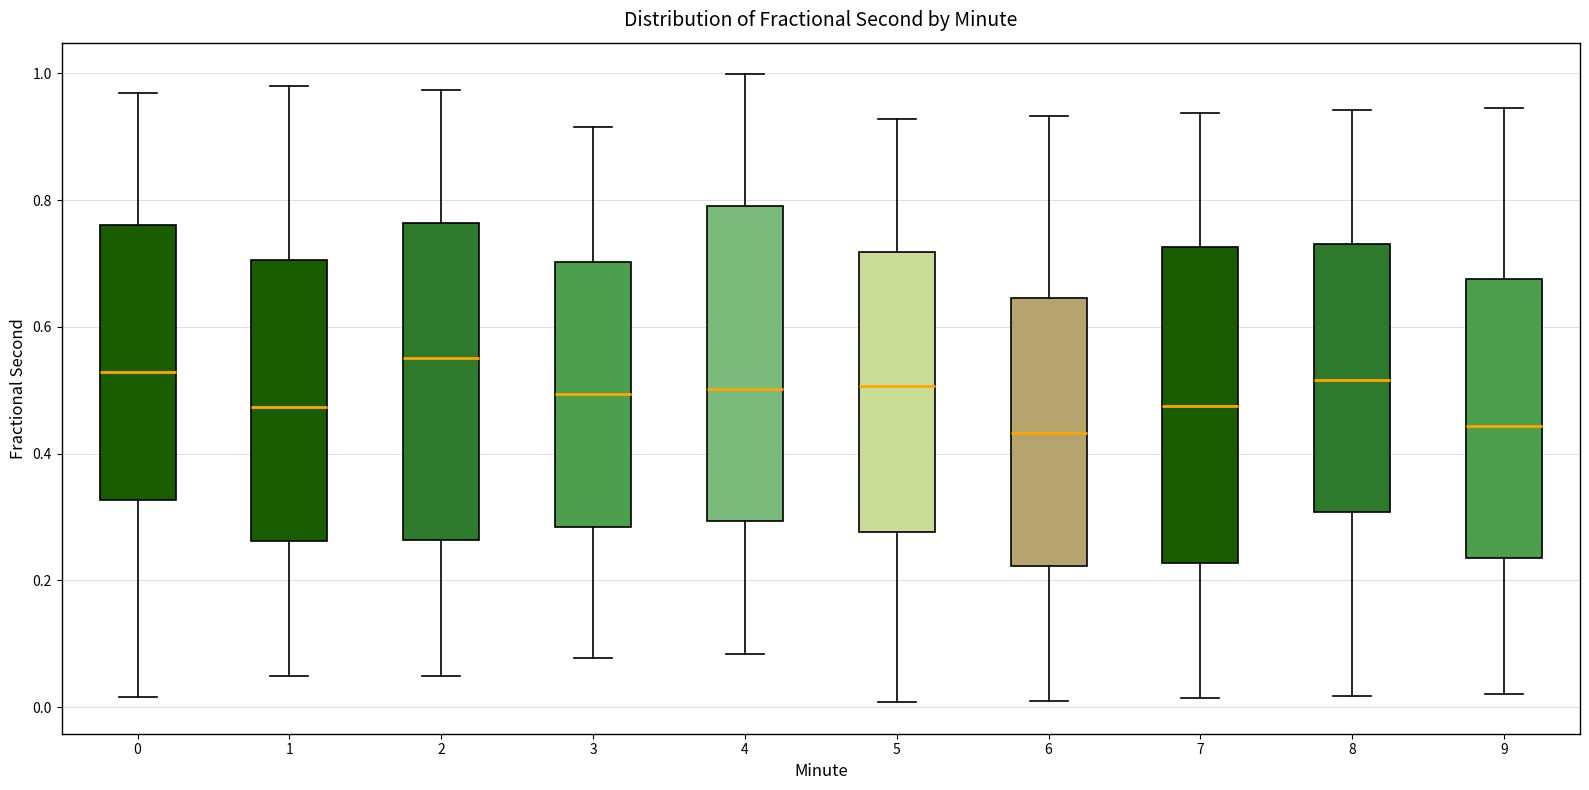

Reading left to right, read every box against the y-axis: the position of its median line, the range the box covers, and the ends of its whiskers. The values are not printed on the chart, so give them approximately, as read against the axis.

0: median 0.52, box 0.32 to 0.76, whiskers 0.02 to 0.96
1: median 0.48, box 0.26 to 0.70, whiskers 0.04 to 0.98
2: median 0.56, box 0.26 to 0.76, whiskers 0.04 to 0.98
3: median 0.50, box 0.28 to 0.70, whiskers 0.08 to 0.92
4: median 0.50, box 0.30 to 0.78, whiskers 0.08 to 1.00
5: median 0.50, box 0.28 to 0.72, whiskers 0.00 to 0.92
6: median 0.44, box 0.22 to 0.64, whiskers 0.02 to 0.94
7: median 0.48, box 0.22 to 0.72, whiskers 0.02 to 0.94
8: median 0.52, box 0.30 to 0.74, whiskers 0.02 to 0.94
9: median 0.44, box 0.24 to 0.68, whiskers 0.02 to 0.94